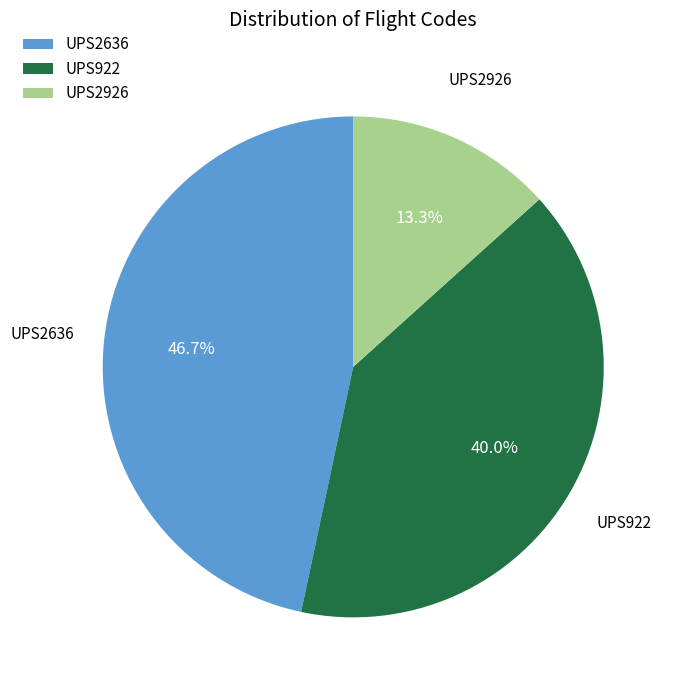

Is it true that UPS922 is 32% of the pie?

False